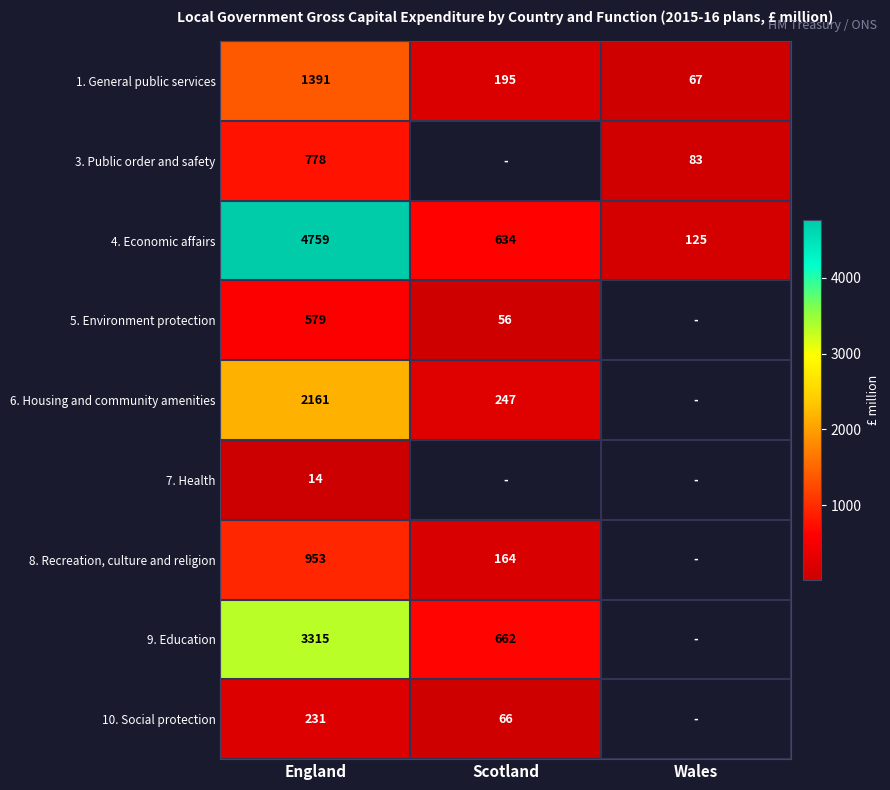

What is the spread (max minus min) of values at Scotland?

606.0